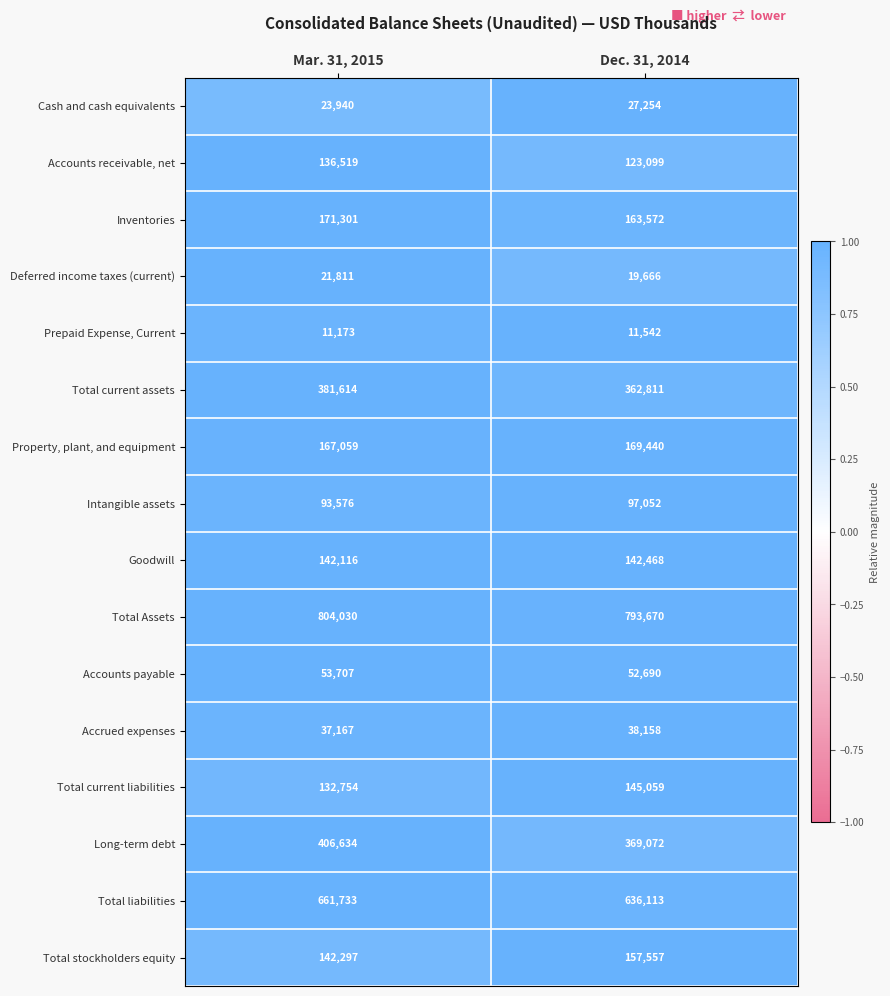

Rank the series by their maximum value, from highest to lowest.

Total Assets, Total liabilities, Long-term debt, Total current assets, Inventories, Property, plant, and equipment, Total stockholders equity, Total current liabilities, Goodwill, Accounts receivable, net, Intangible assets, Accounts payable, Accrued expenses, Cash and cash equivalents, Deferred income taxes (current), Prepaid Expense, Current